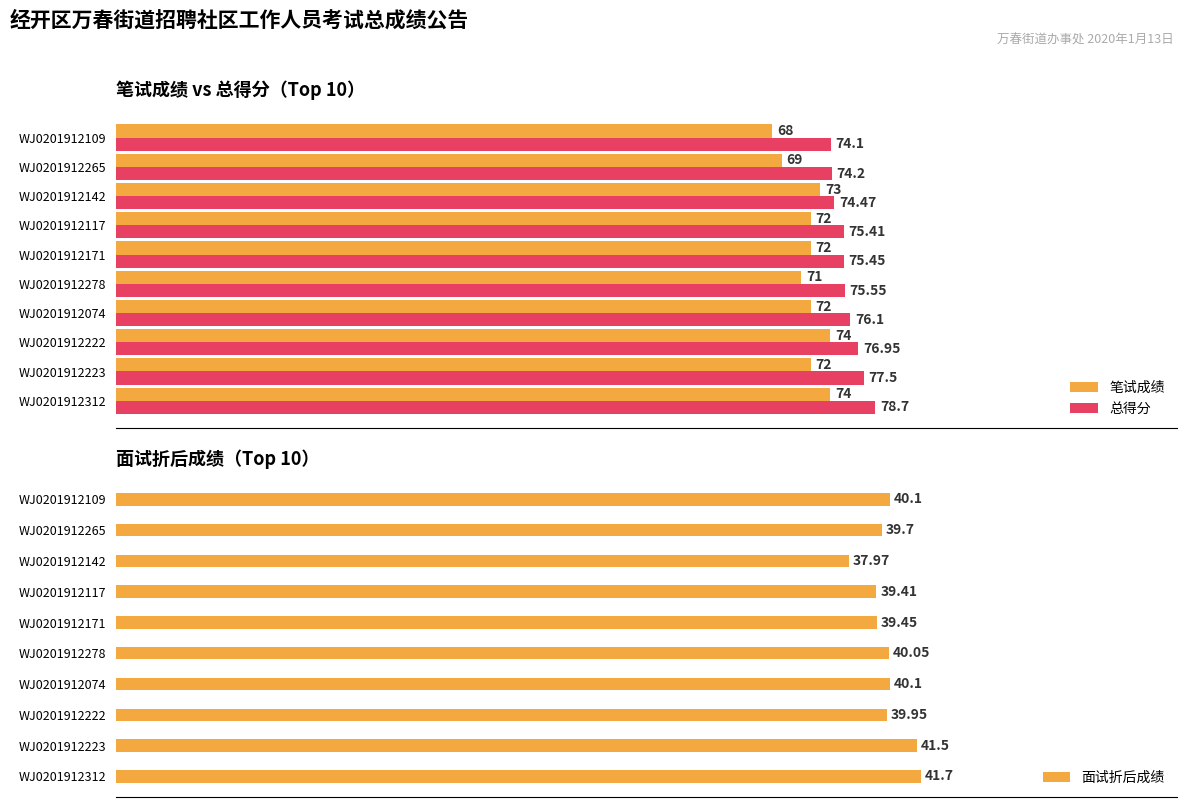

Count the 笔试成绩 values in the range 71 to 73.

6